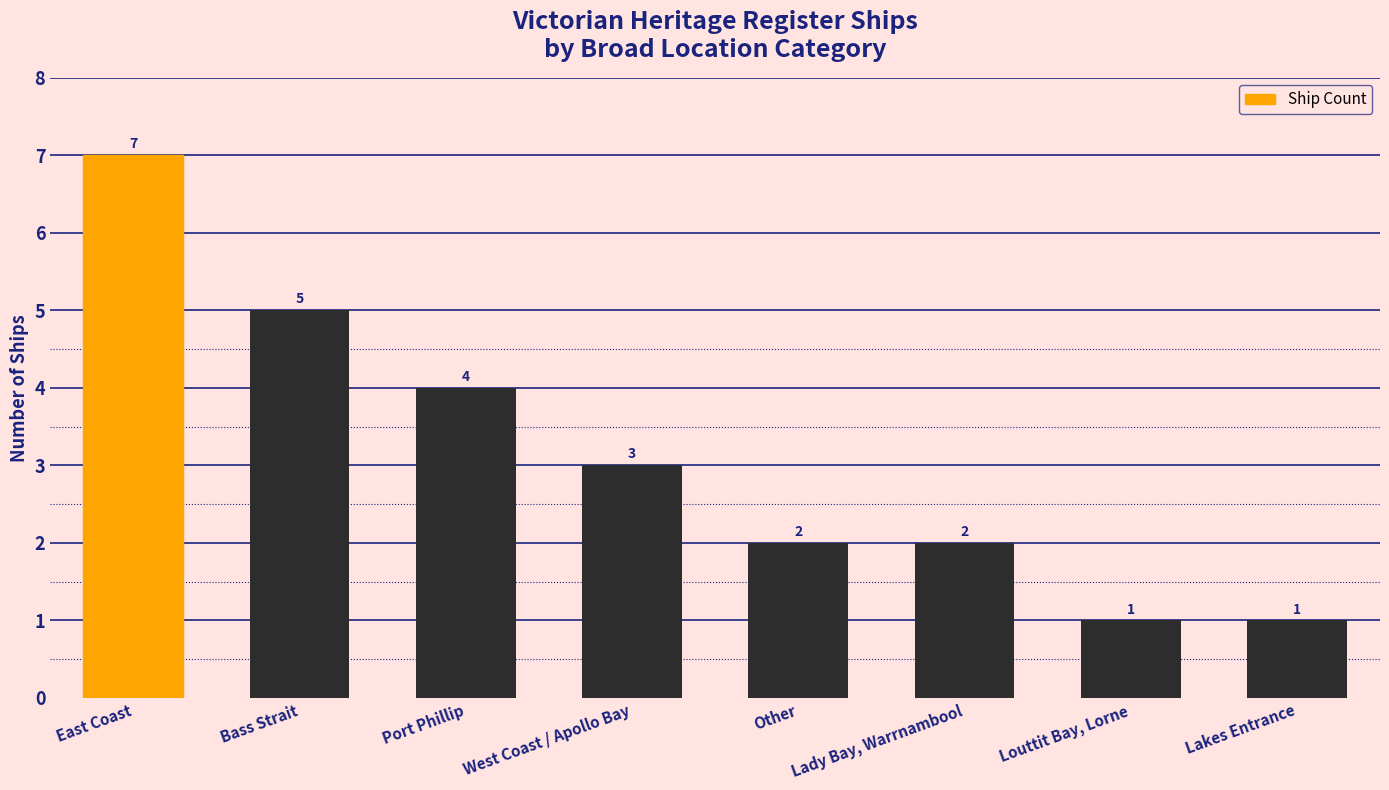

True or false: the data shows 6 at Port Phillip.

False